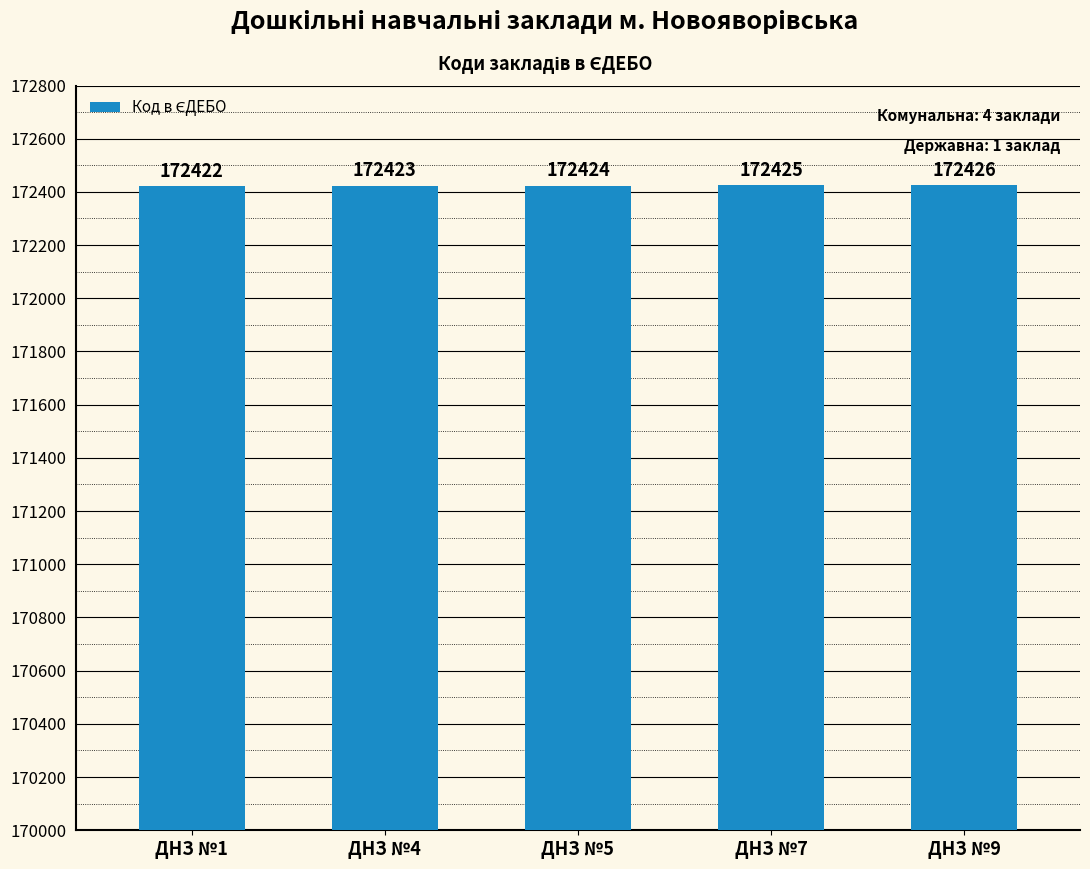

How many categories are shown in the chart?

5